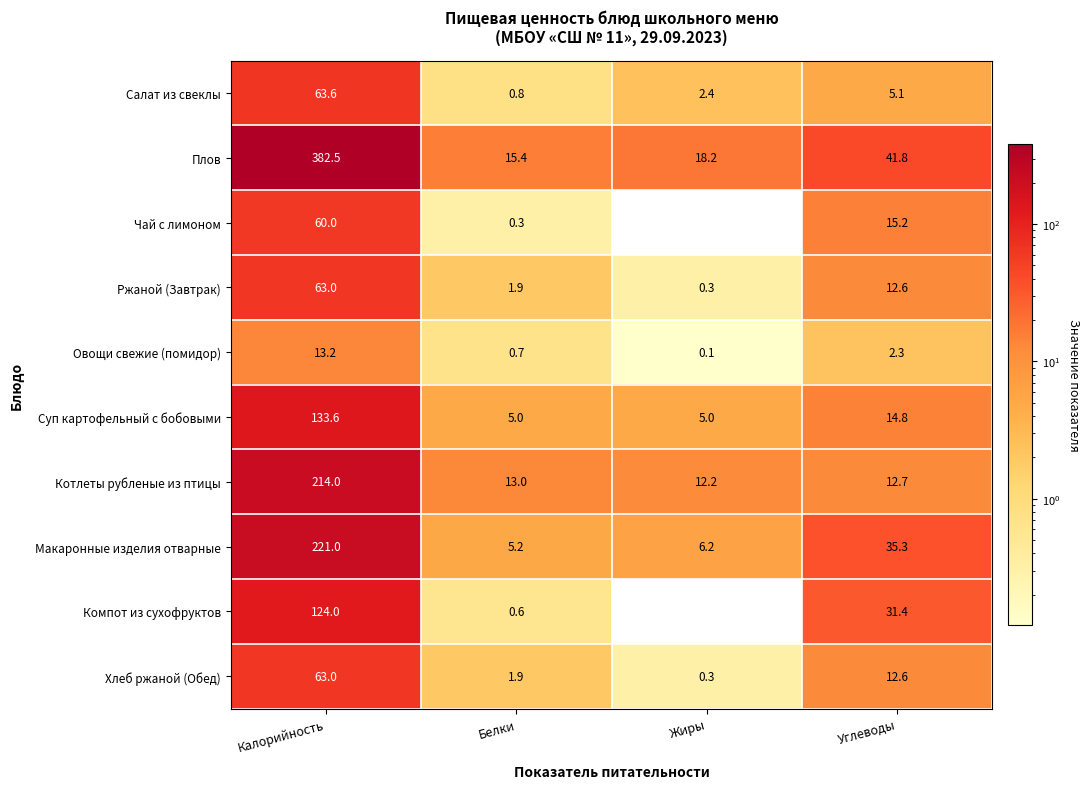

What is the minimum value shown in the chart?

0.1